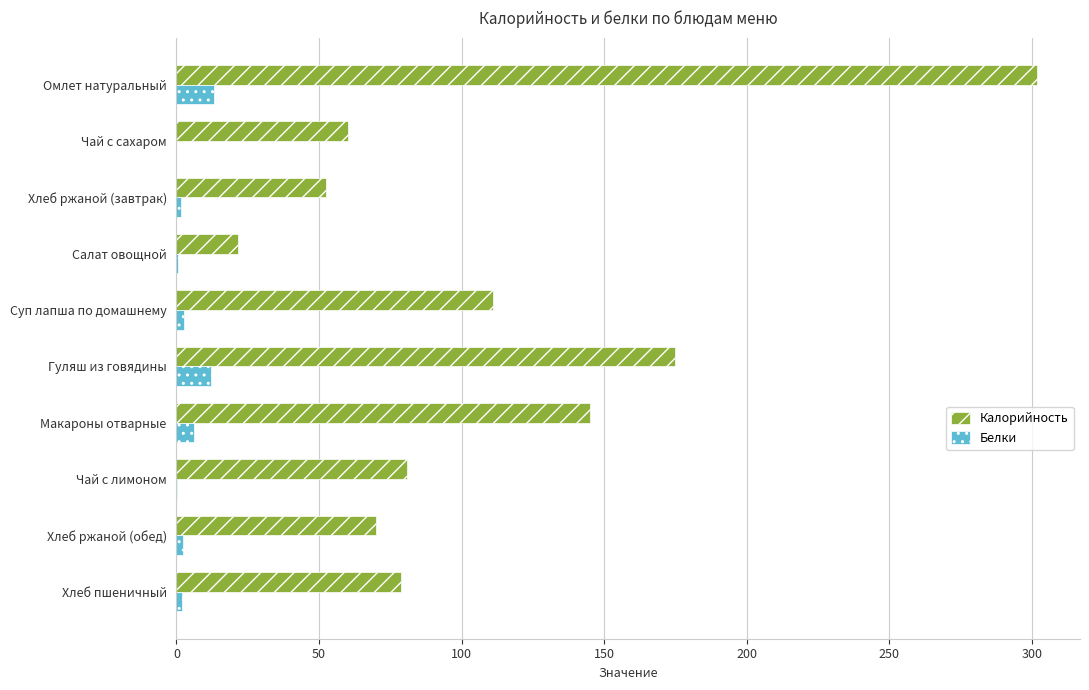

Between Чай с сахаром and Суп лапша по домашнему, which series saw the biggest shift?

Калорийность